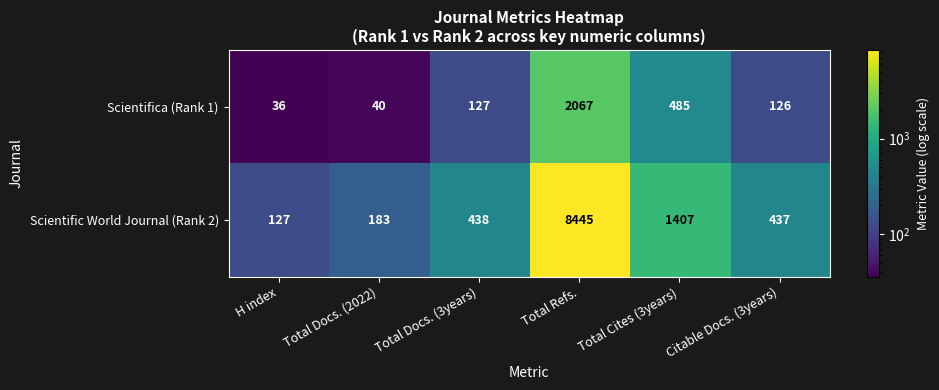

List the series in order of their peak value, lowest first.

Scientifica (Rank 1), Scientific World Journal (Rank 2)